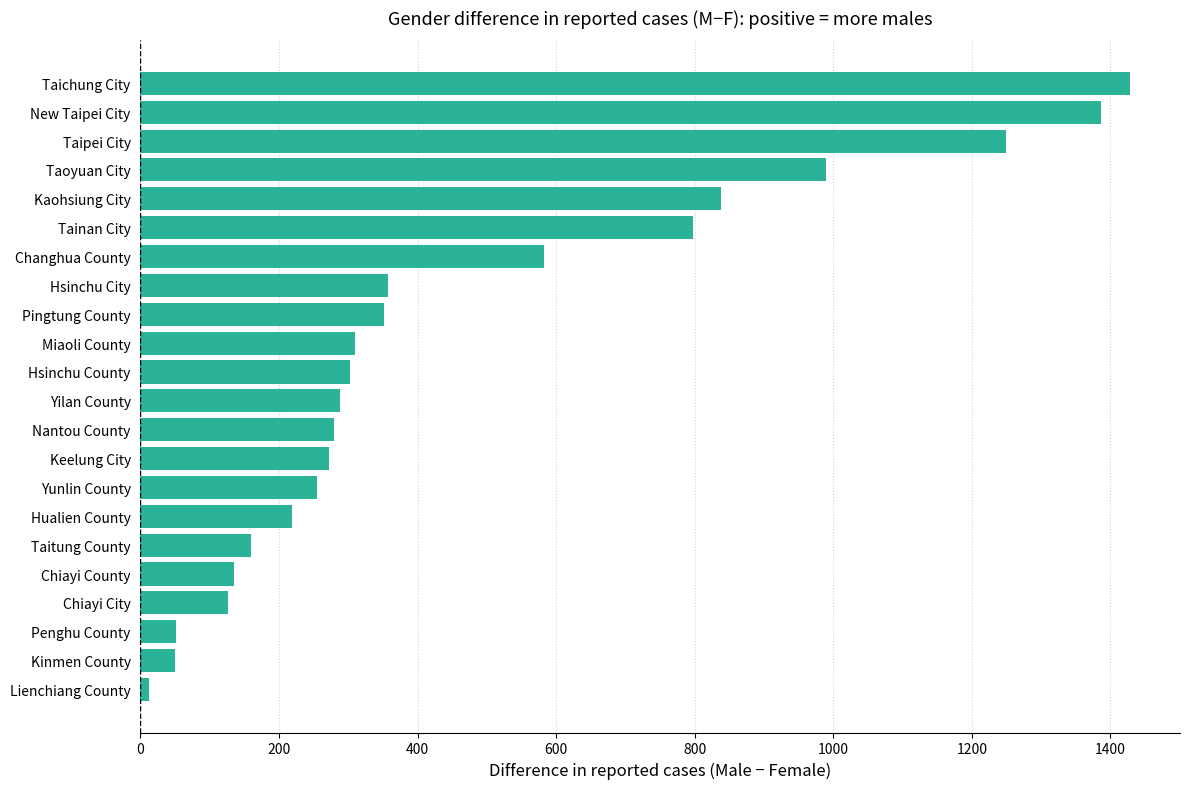

At which category does the chart reach its peak across all series?

Taichung City